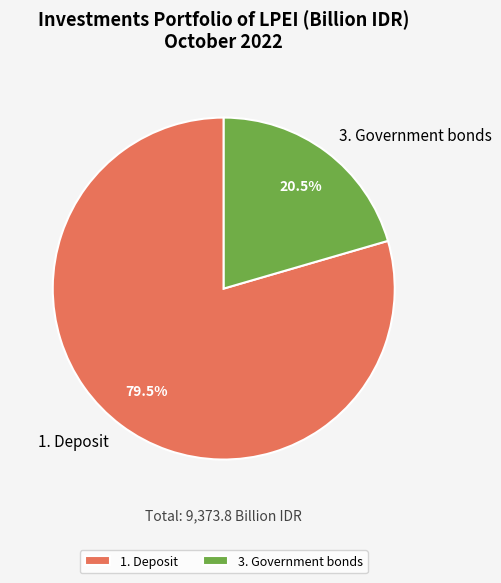

Which slice is the largest?

1. Deposit